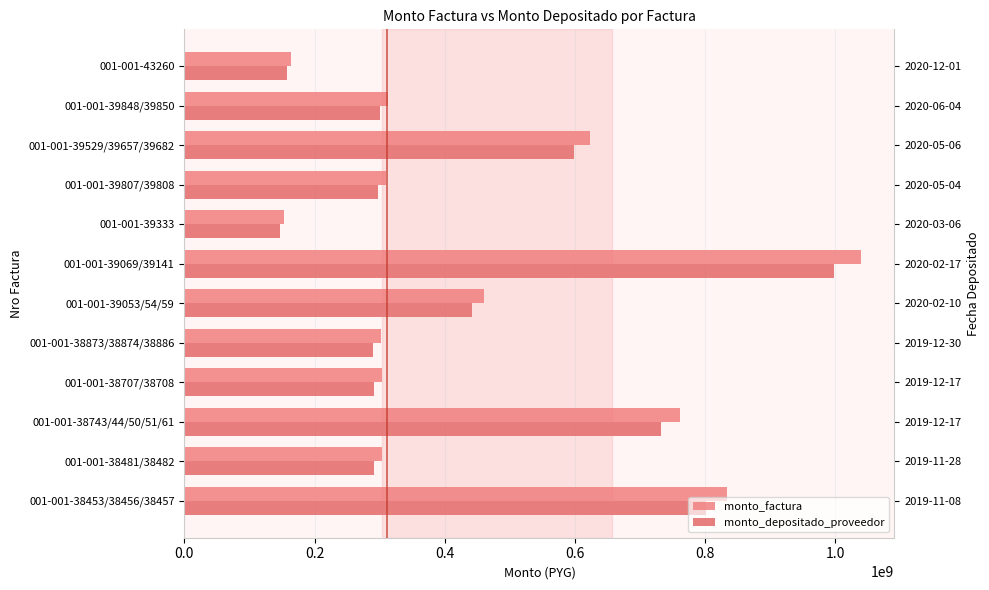

Which series has the largest total across all categories?

monto_factura